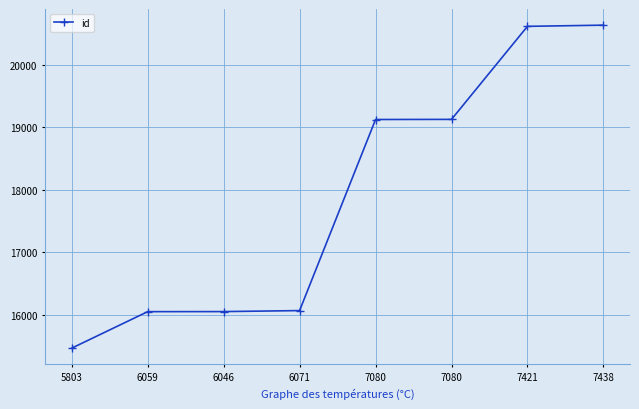

How many lines are shown in the chart?

1